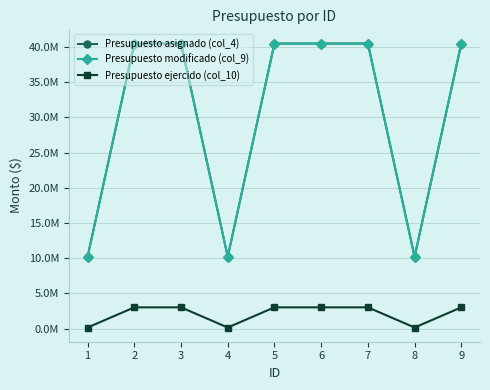

Does the chart have visible grid lines?

Yes